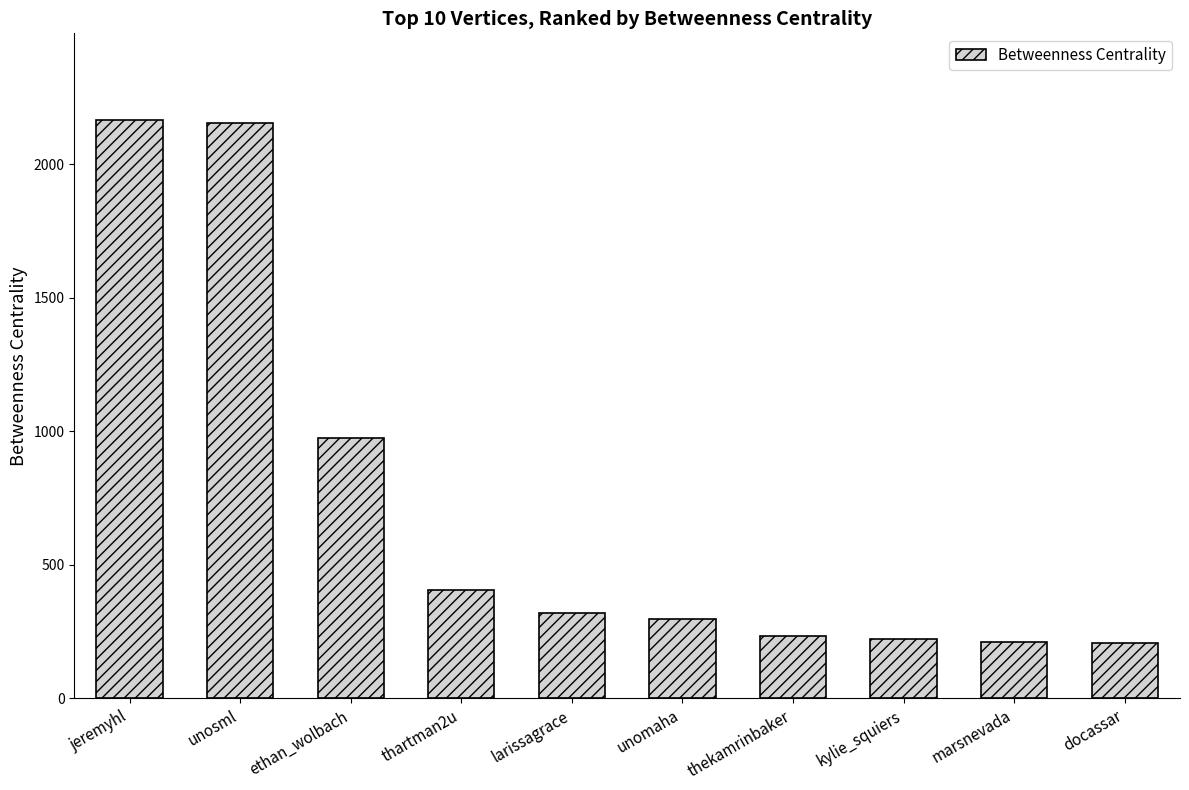

Is it true that the value at thartman2u is 404.5?

True